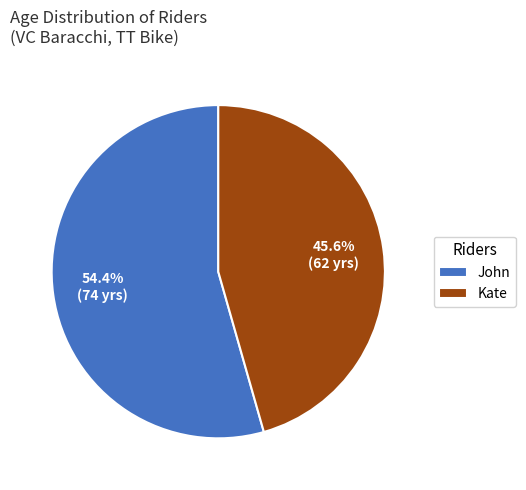

Which category has the smallest portion of the pie?

Kate